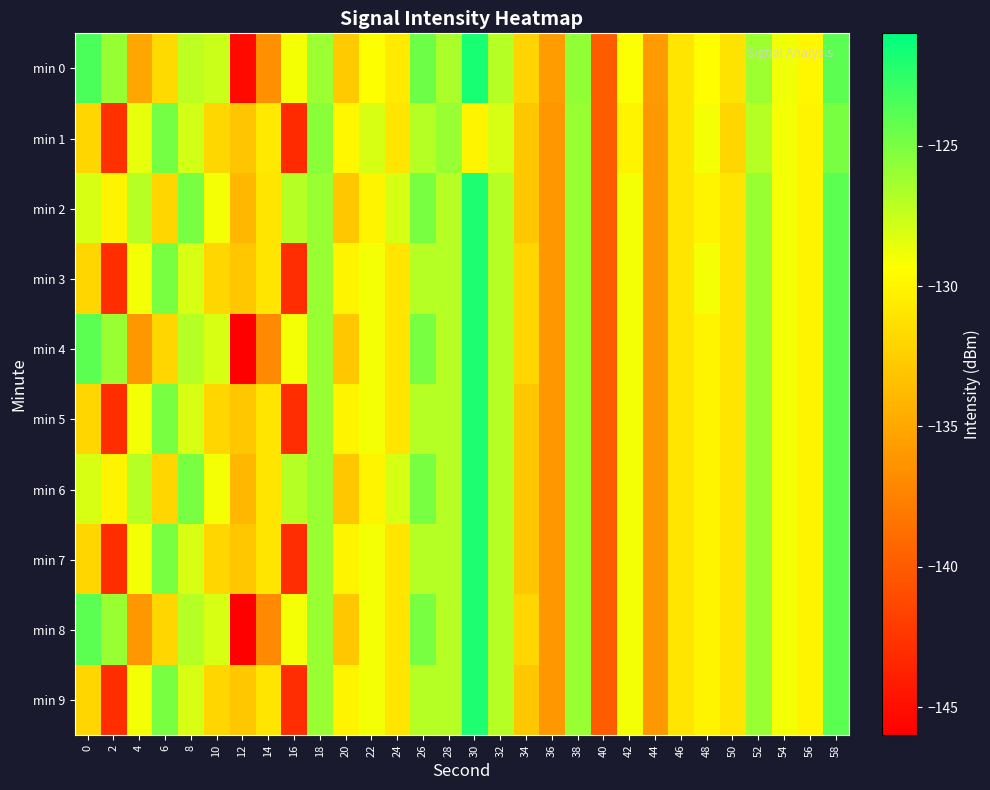

Which has a higher value, 2 or 8?

2